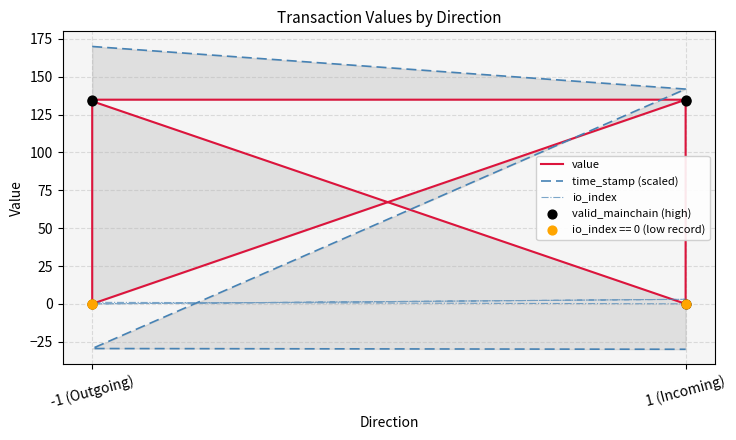

Which series has the widest spread of Y values?

time_stamp (scaled)